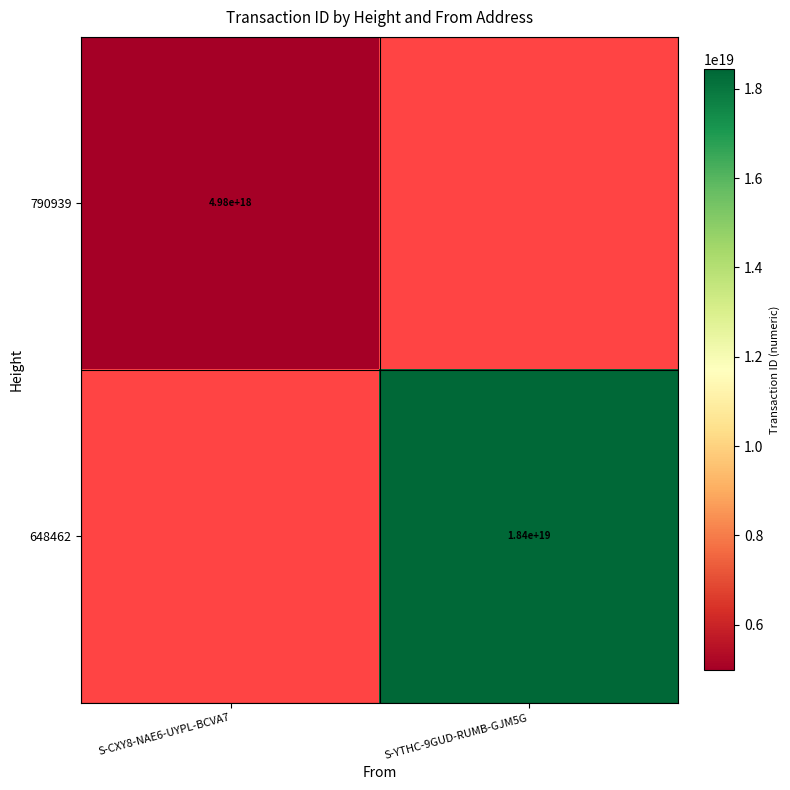

What is the total value across all series at S-CXY8-NAE6-UYPL-BCVA7?

4979559361447007232